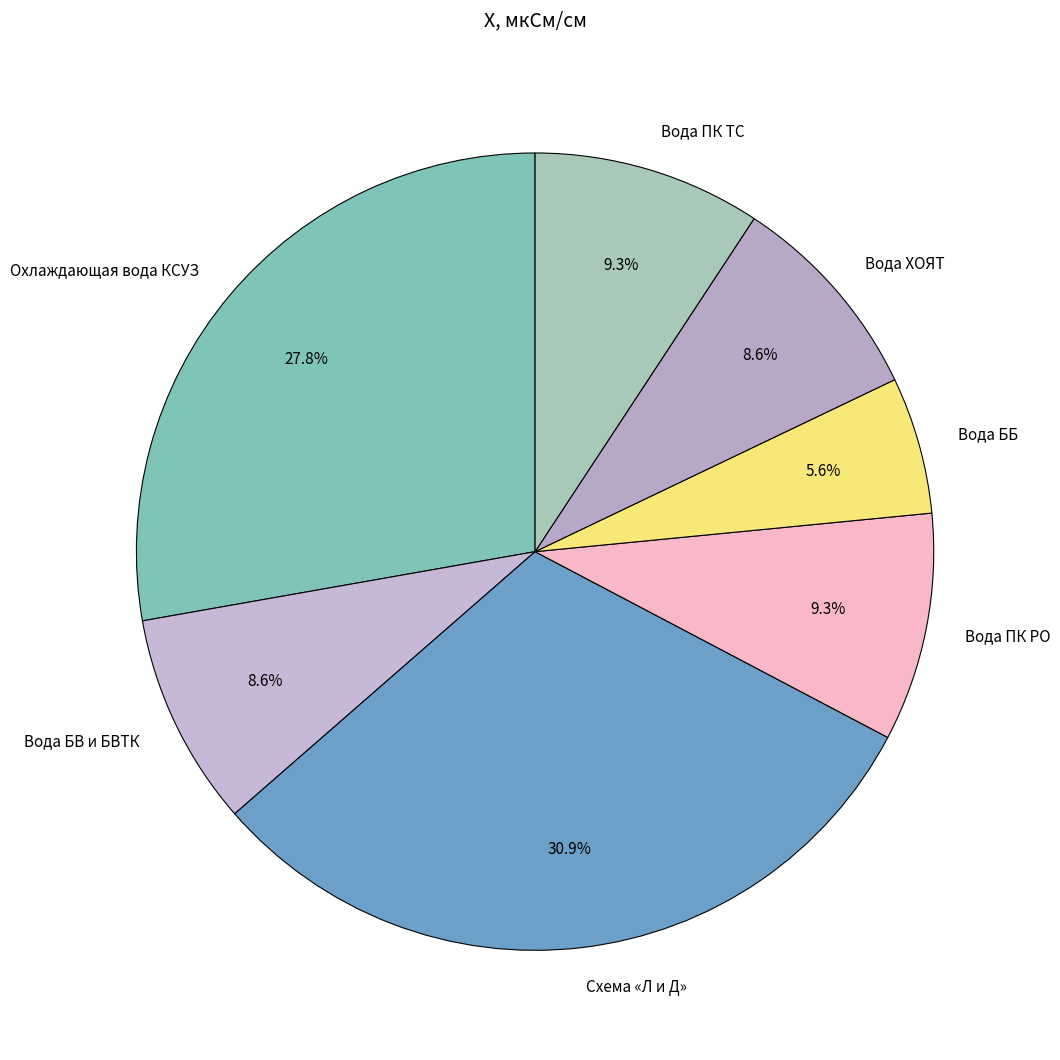

Is there a majority slice in this chart?

No